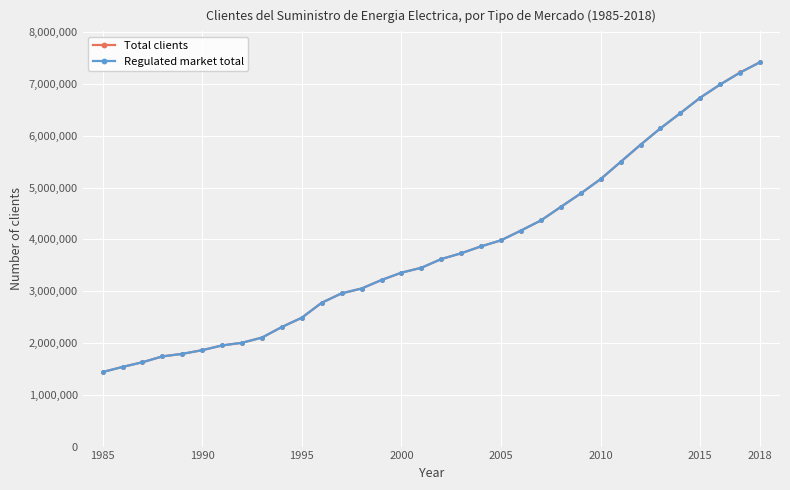

What is the value of the Regulated market total point at the 12th from the left?

2777827